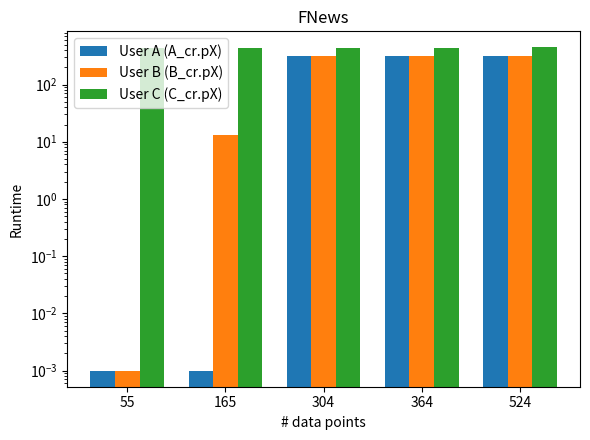

Which category has the lowest value in the User C (C_cr.pX) series?

55